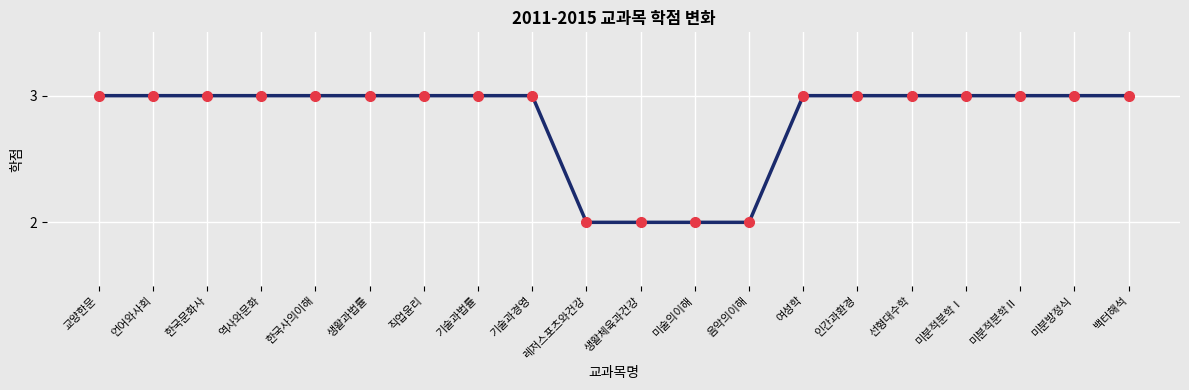

What is the difference between the maximum and minimum values?

1